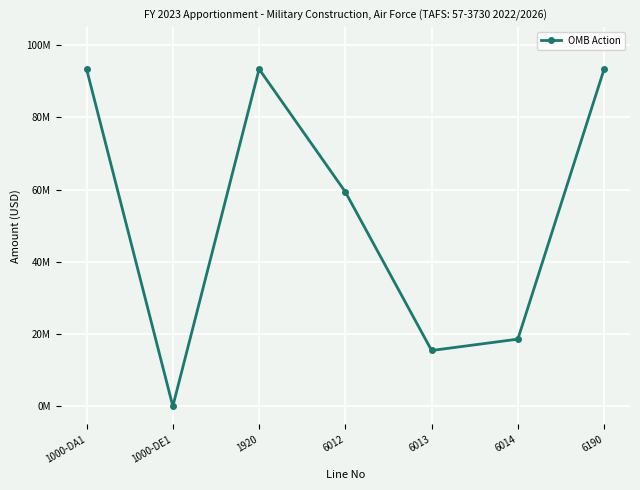

Reading left to right, extract all data points from this chart.

93390384	0	93390384	59358893	15444000	18587491	93390384